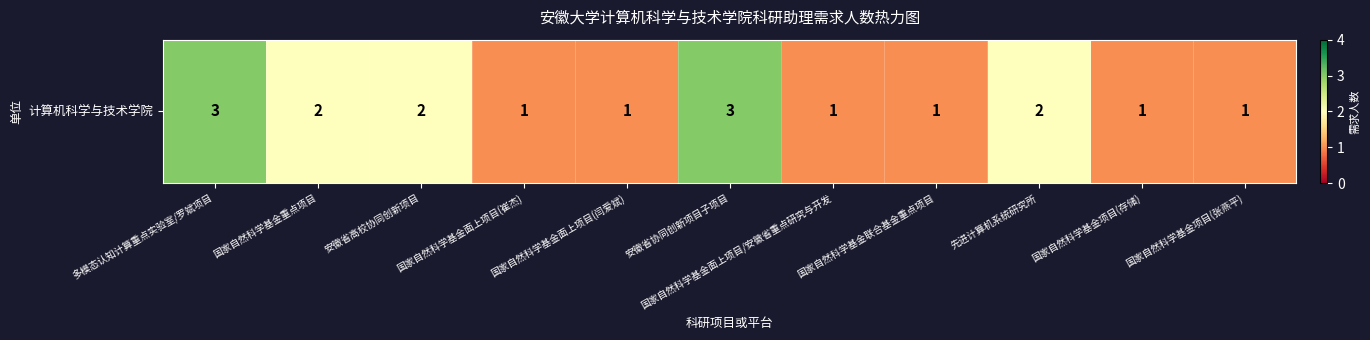

Reading left to right, transcribe all the data shown in this chart.

3	2	2	1	1	3	1	1	2	1	1